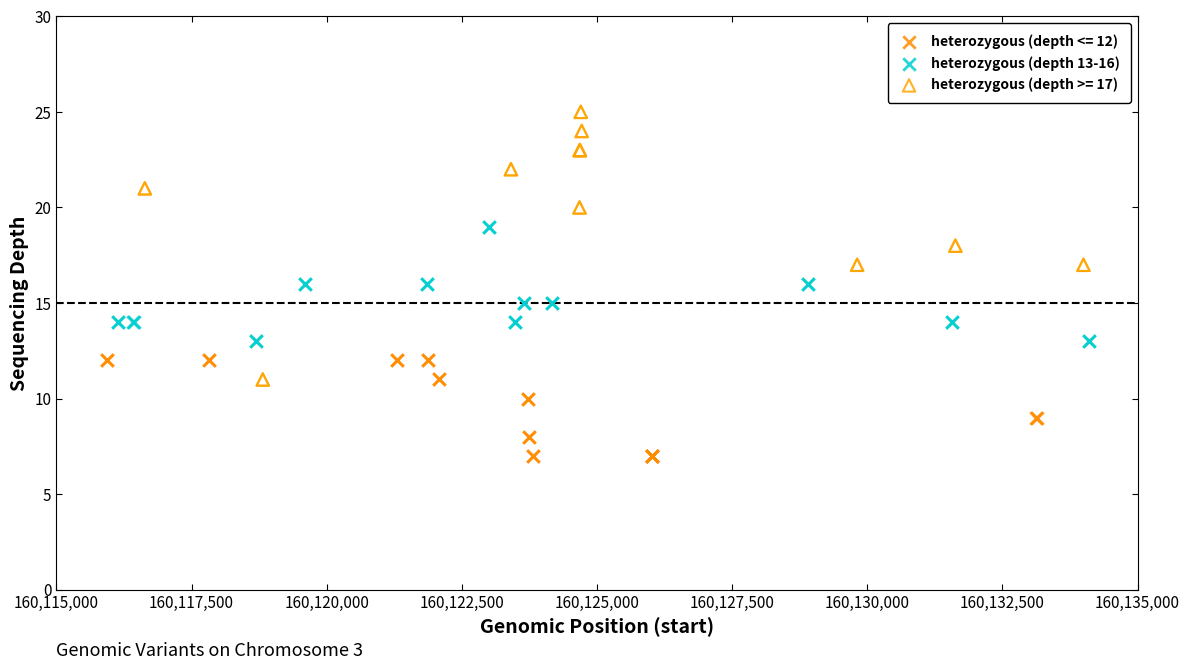

Which series contains the lowest Y value?

heterozygous (depth <= 12)